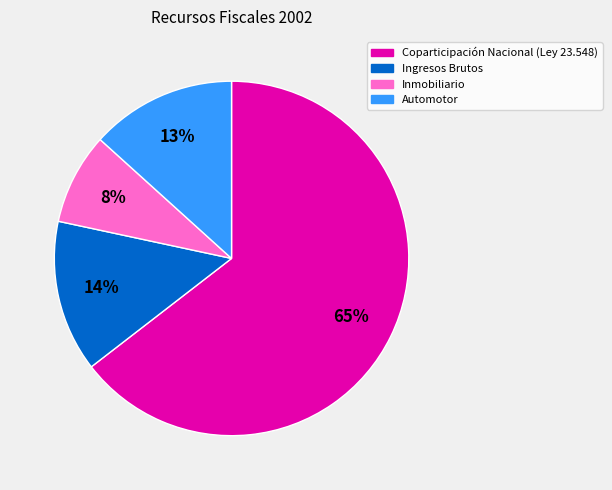

To the nearest percent, what is the average slice percentage?

25%